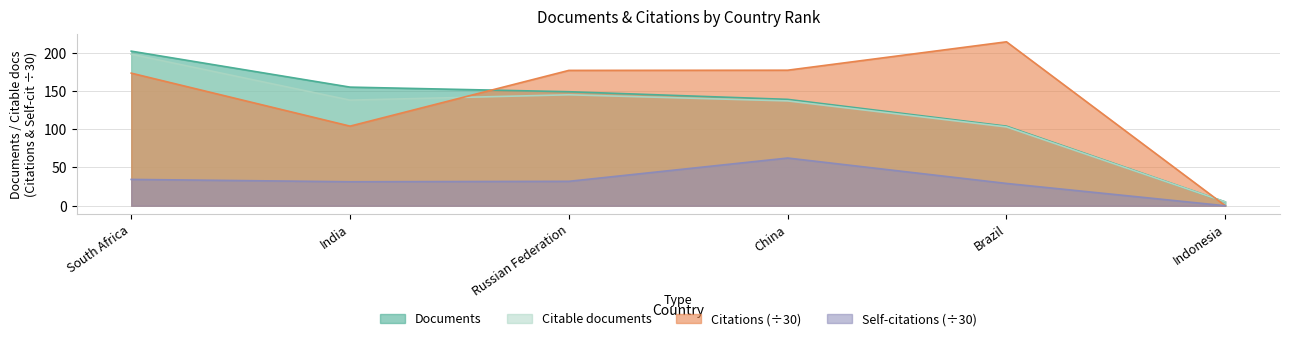

Rank the categories by Citations value from highest to lowest.

Brazil, China, Russian Federation, South Africa, India, Indonesia